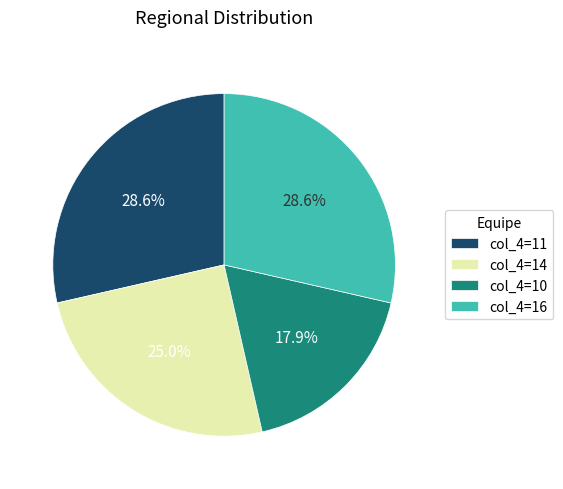

To the nearest percent, what is the average slice percentage?

25%